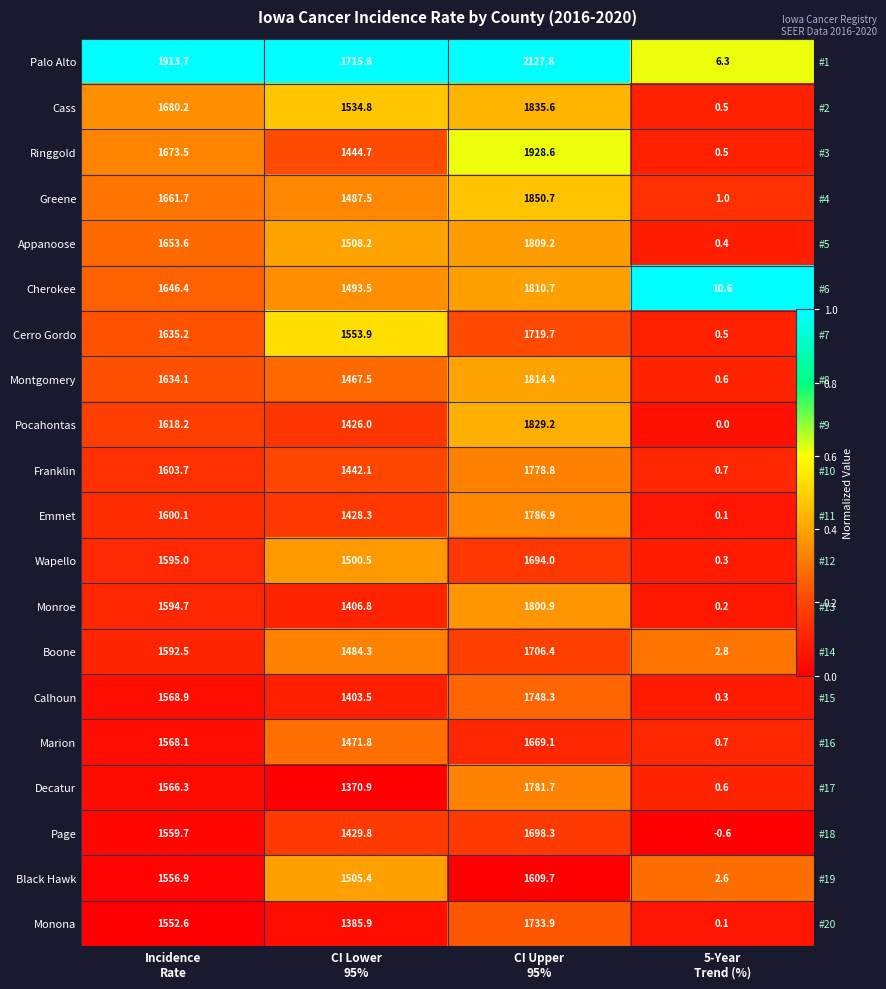

Where is Black Hawk nearest to the value 0?

CI Upper 95%